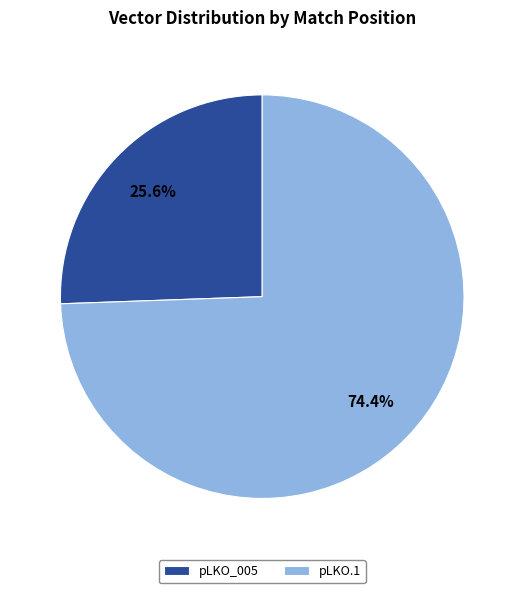

Rank the categories by value from highest to lowest.

pLKO.1, pLKO_005